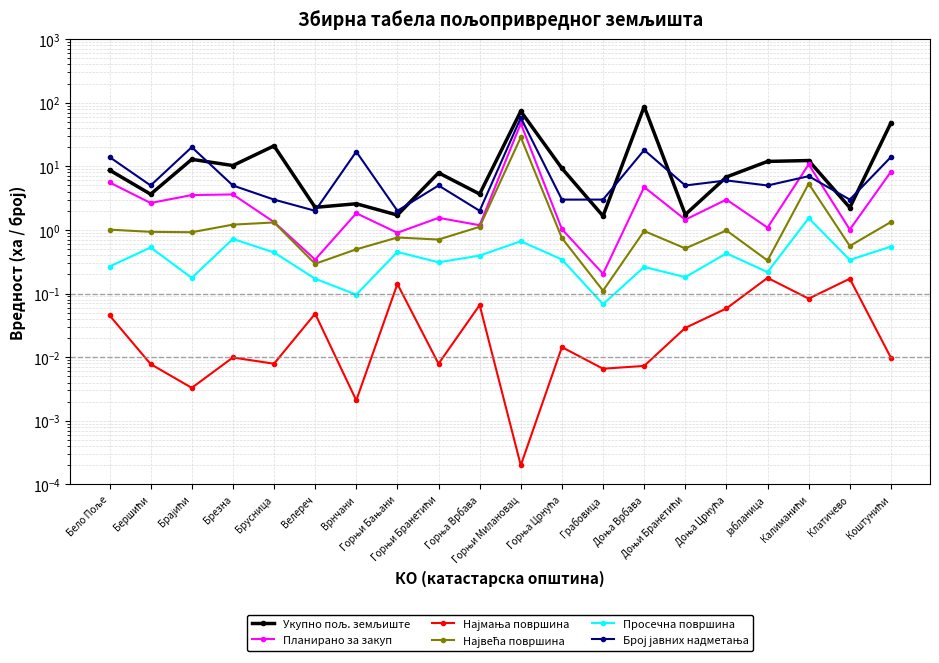

What is the spread (max minus min) of values at Горњи Милановац?

73.3